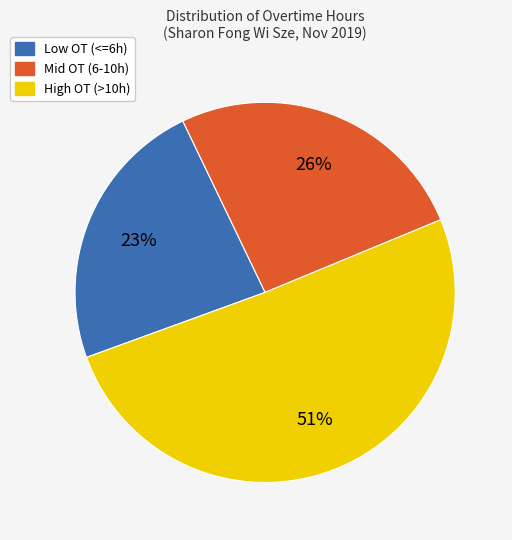

To the nearest percent, what is the average slice percentage?

33%